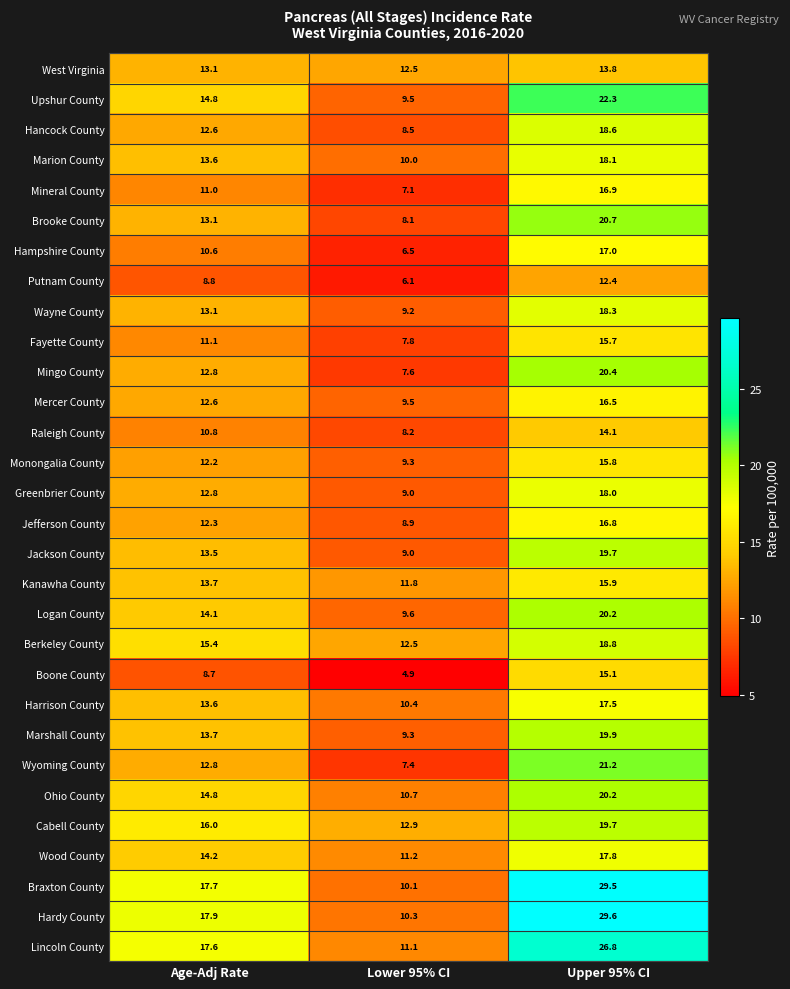

What is the highest value of the Ohio County series?

20.2